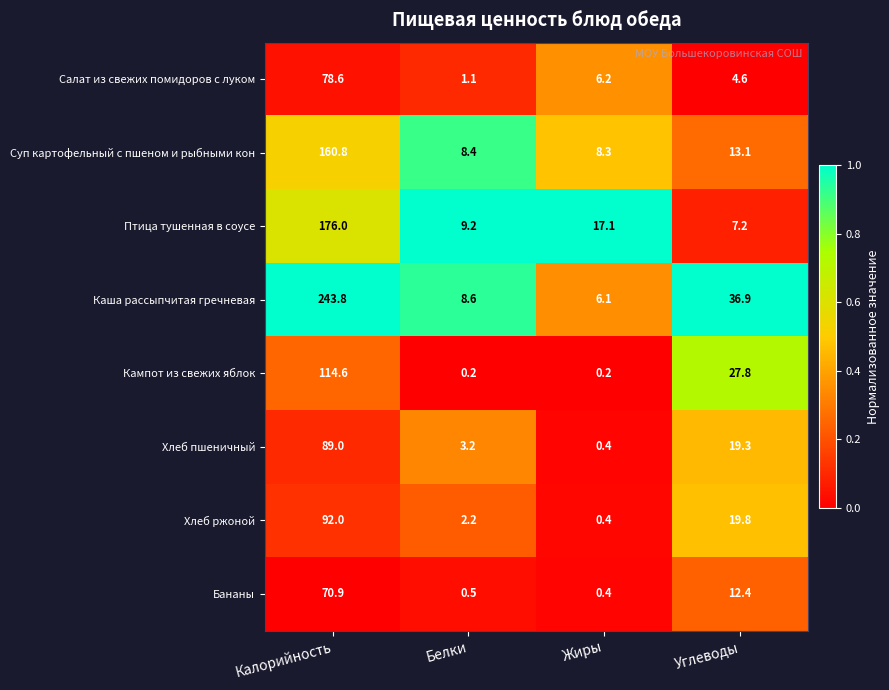

Which category has the highest value across all series?

Калорийность